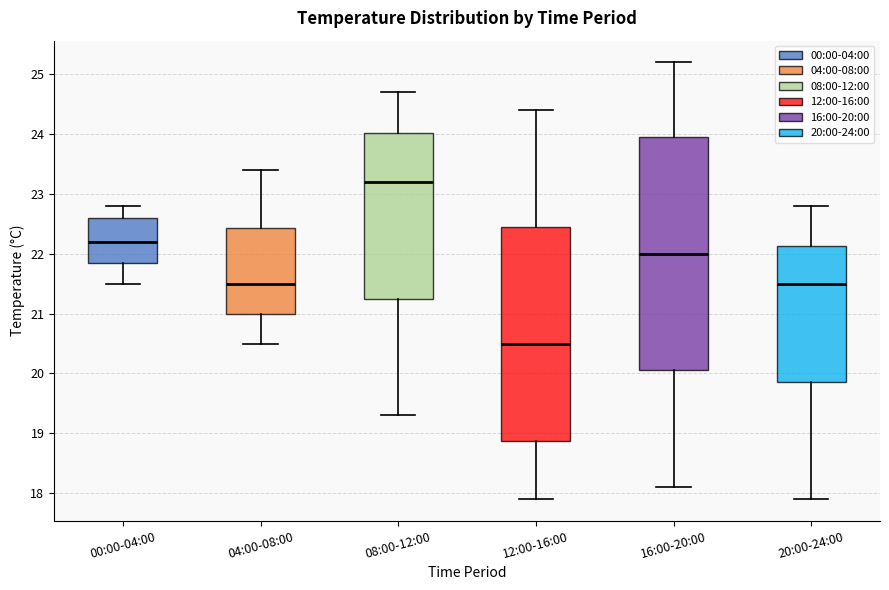

Which box has the lowest median line?

12:00-16:00